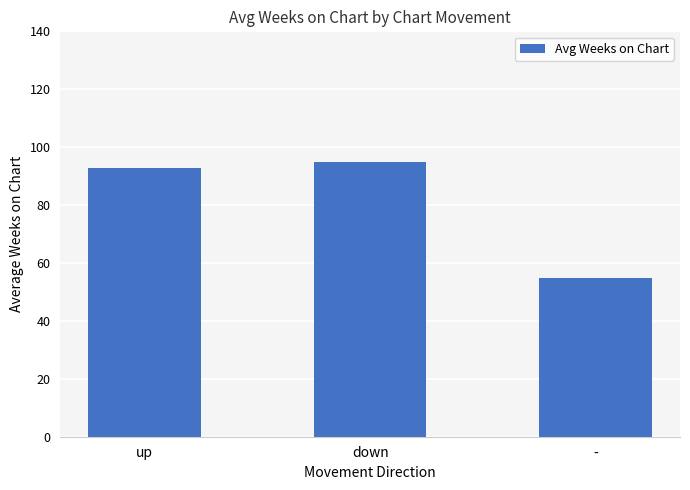

Reading left to right, transcribe all the data shown in this chart.

up=92.7	down=95.0	-=54.7